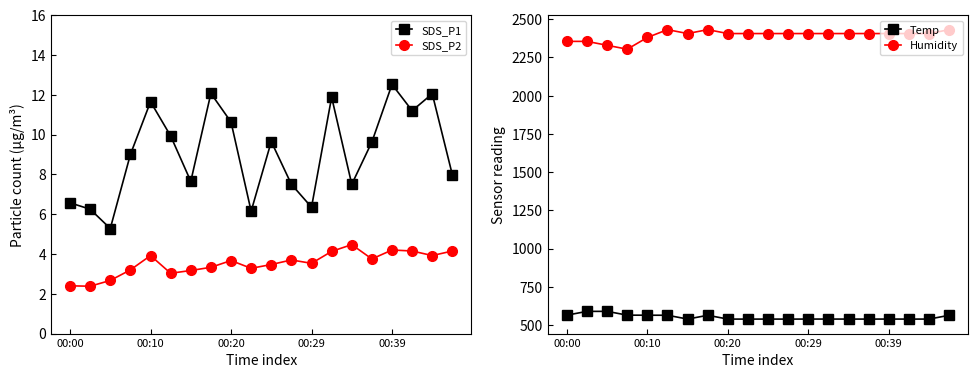

What is the value of the Temp point at the 17th from the left?

538.5